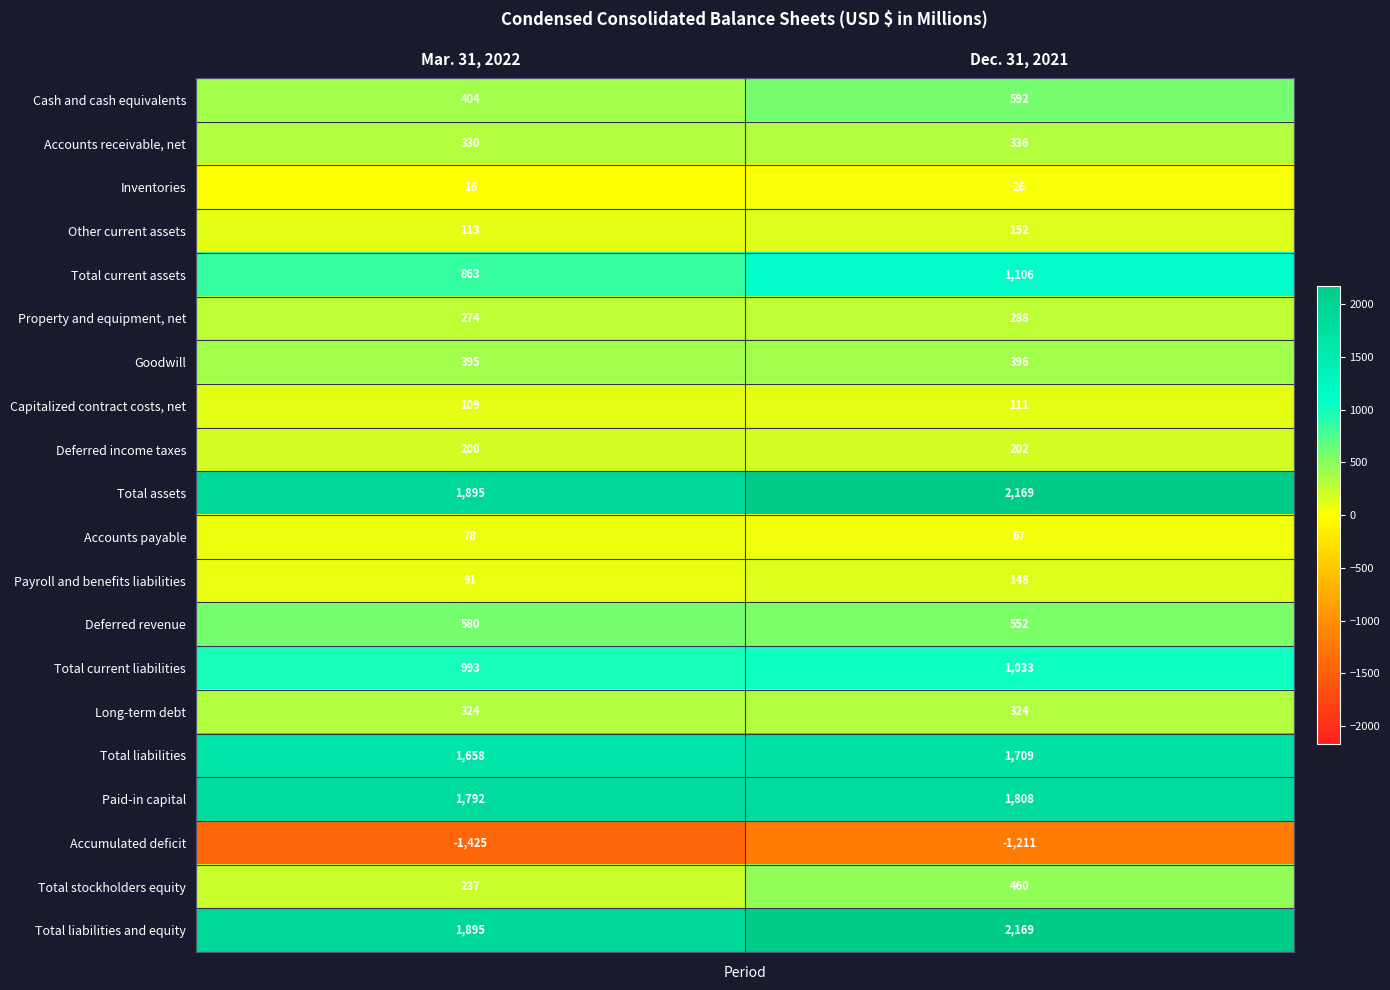

Which label corresponds to the smallest value in the chart?

Mar. 31, 2022